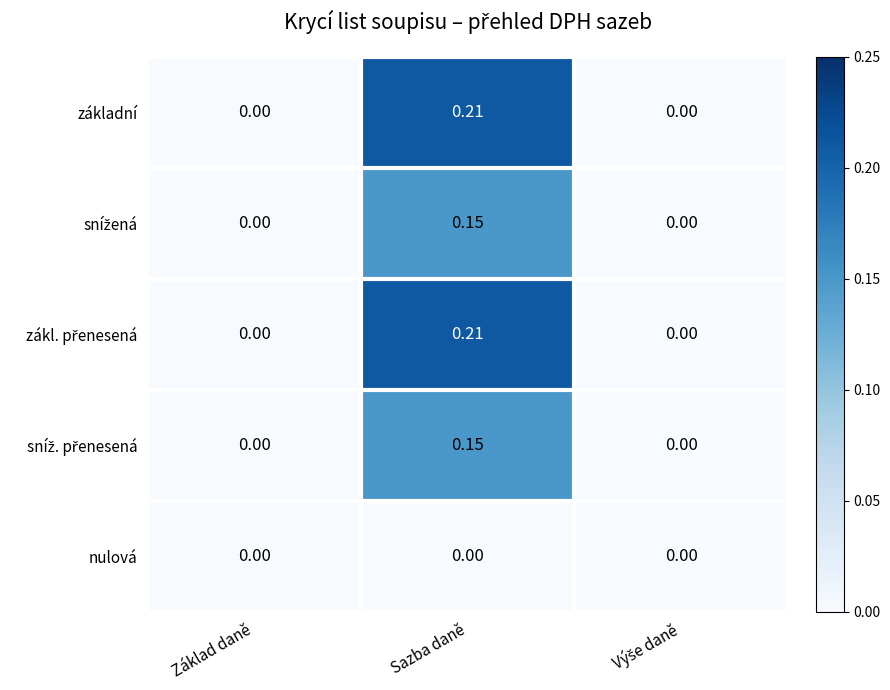

At which category is the sum across all series the highest?

Sazba daně